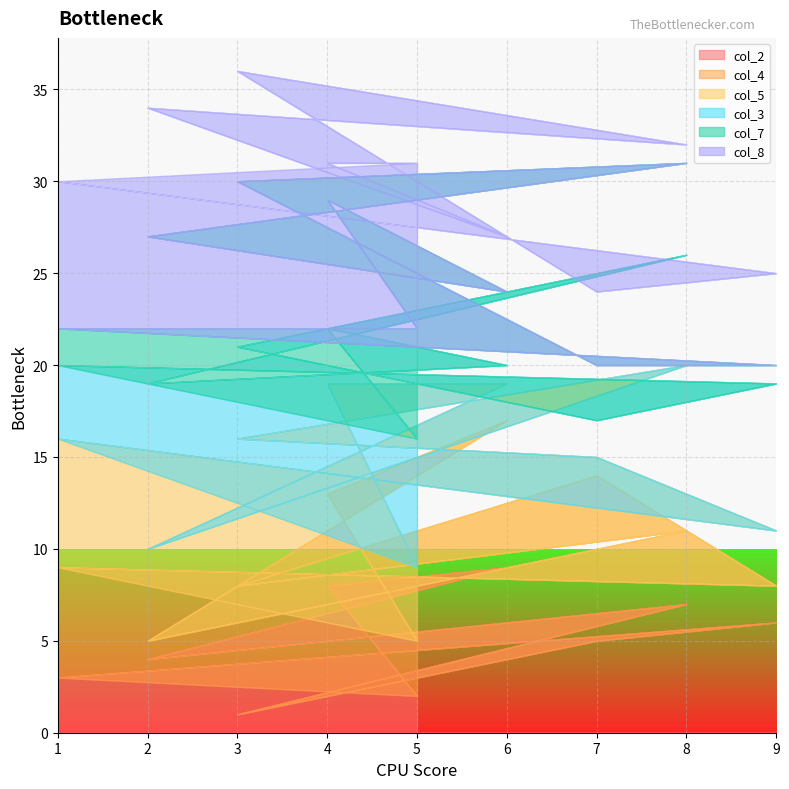

At how many categories does at least one series exceed 3?

18